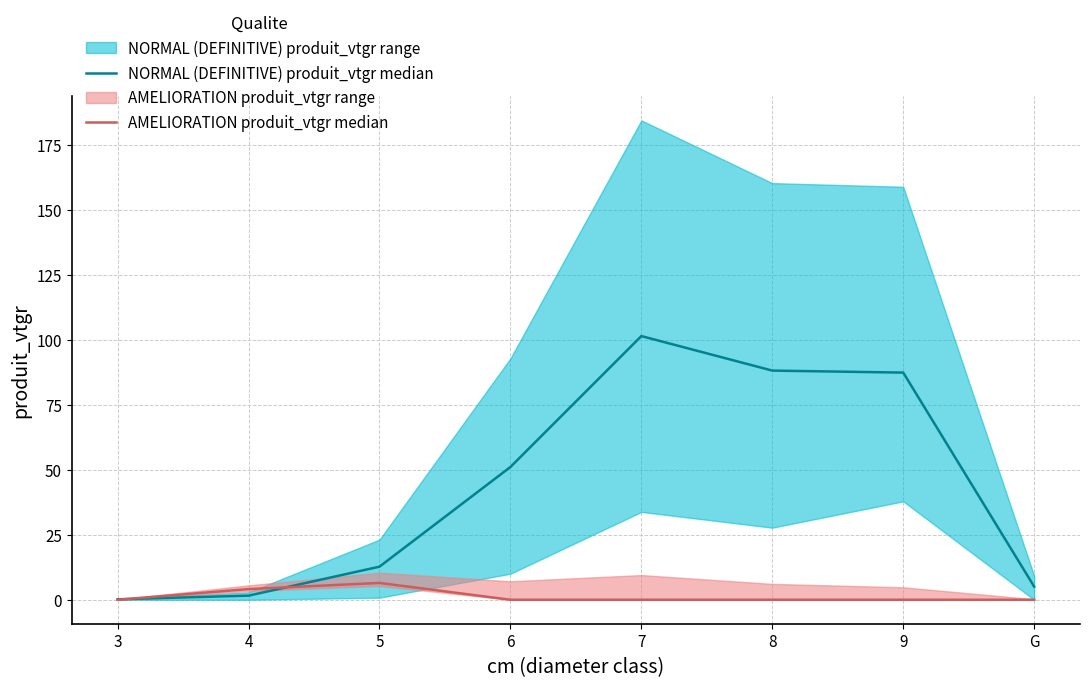

Reading left to right, extract all data points from this chart.

NORMAL (DEFINITIVE) produit_vtgr median: 0.2	1.6	12.7	51.1	101.4	88.1	87.4	5.0
AMELIORATION produit_vtgr median: 0.0	4.1	6.5	0.0	0.0	0.0	0.0	0.0